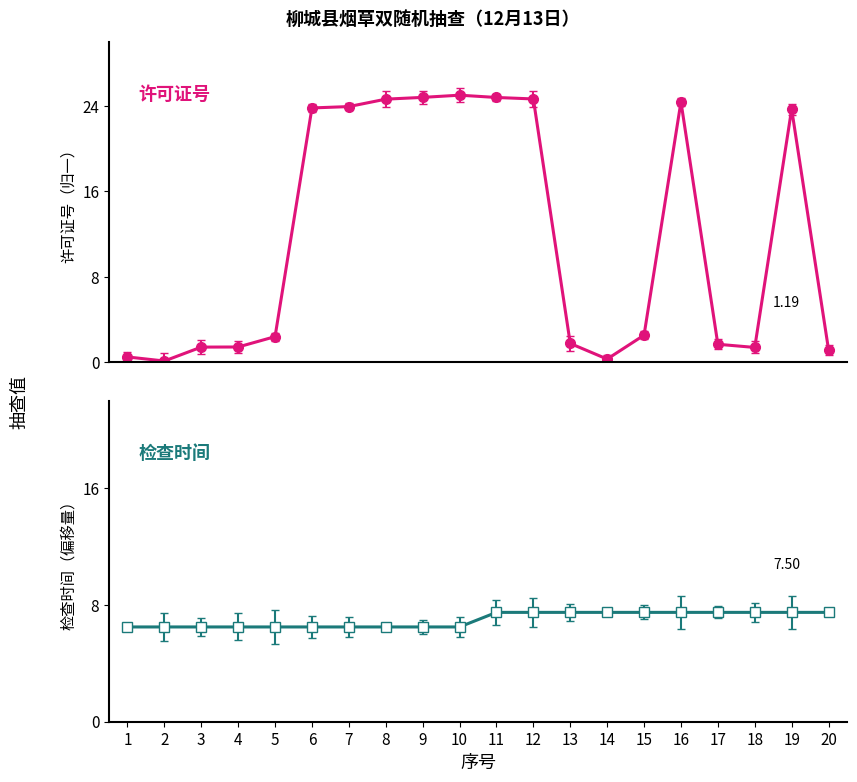

After their last crossing, which series has the higher values: 检查时间 or 许可证号?

检查时间